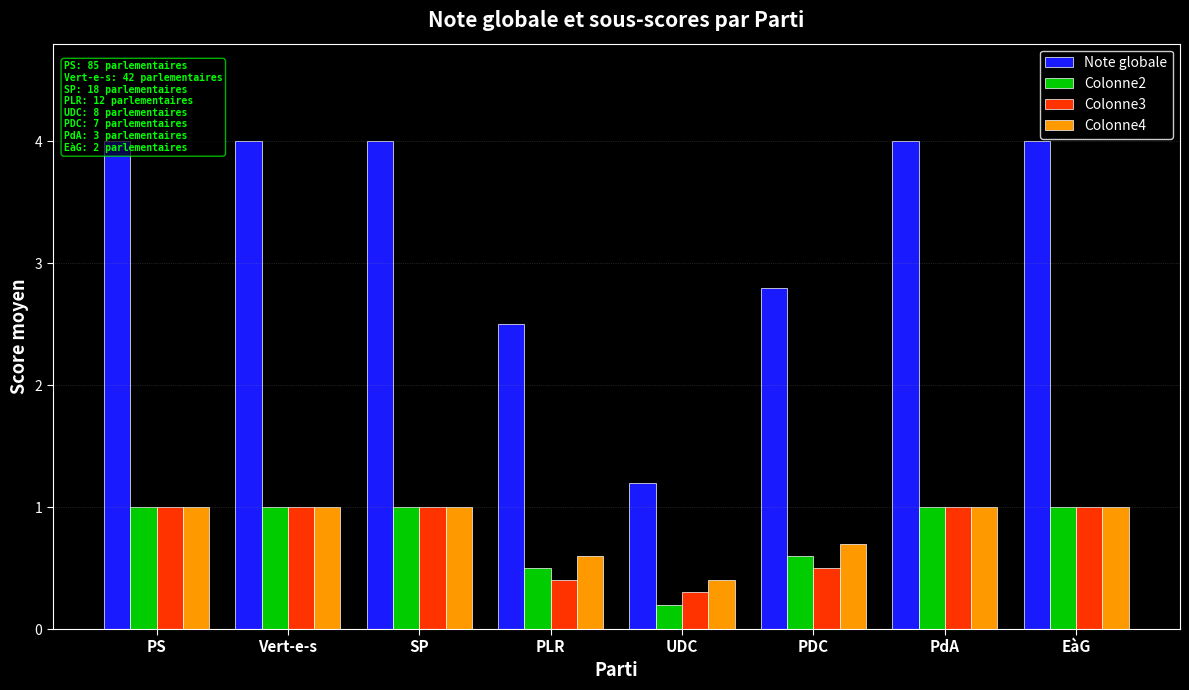

Which has a higher value, Vert-e-s or SP?

Vert-e-s